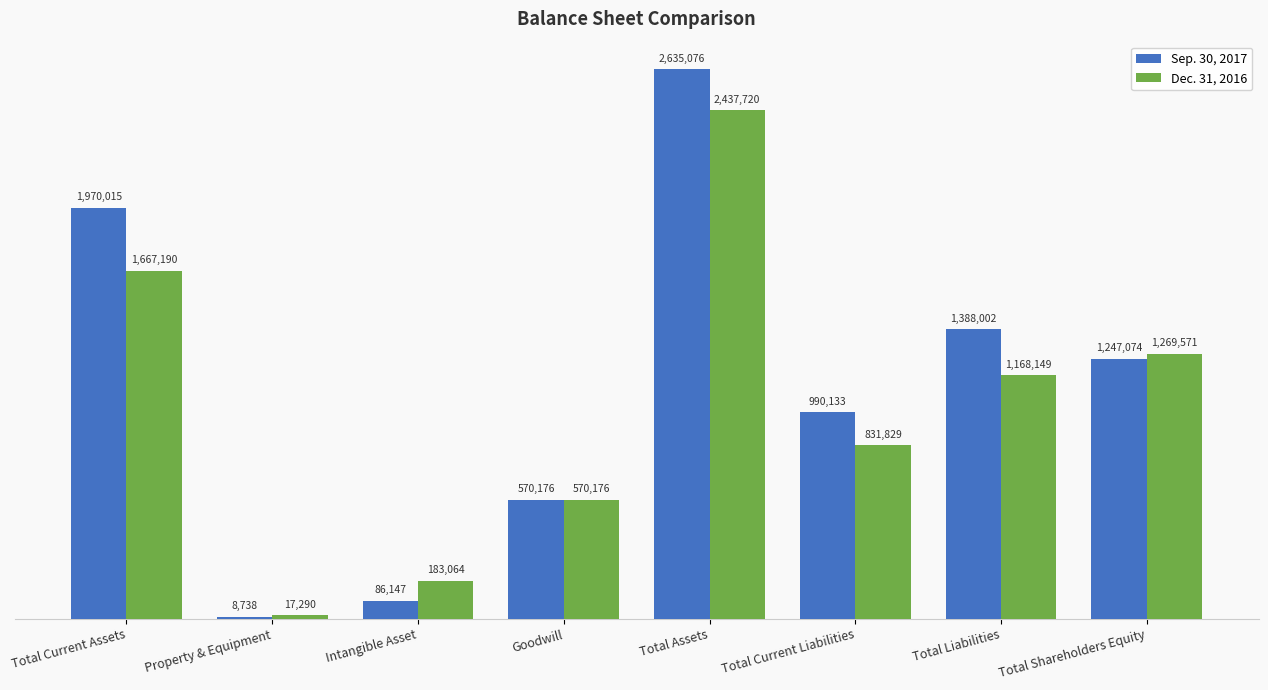

What value does the Dec. 31, 2016 series have at Total Liabilities, to the nearest 50?

1168150